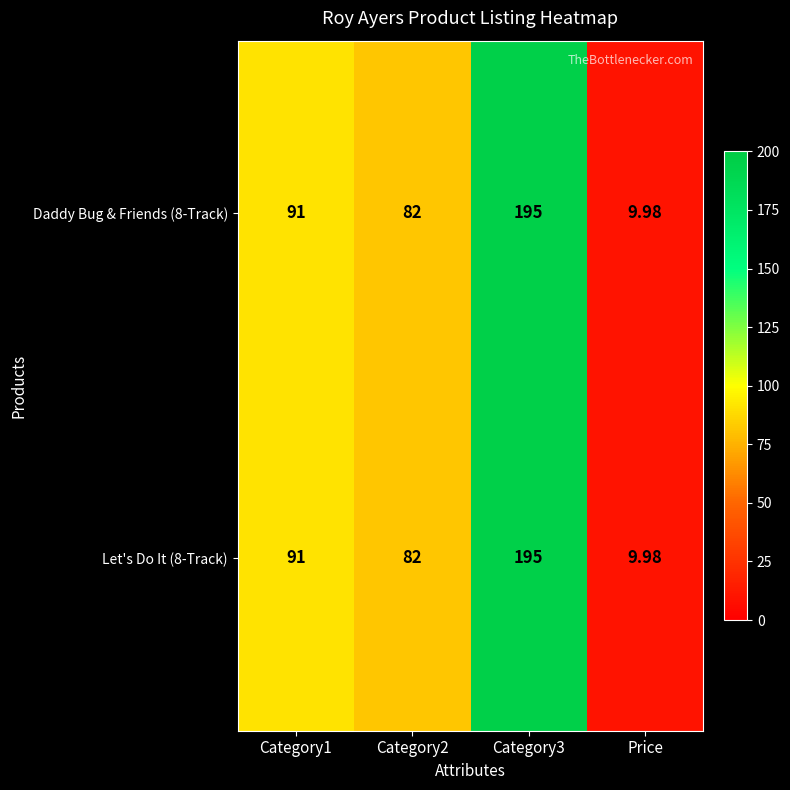

Which category has the lowest value across all series?

Price